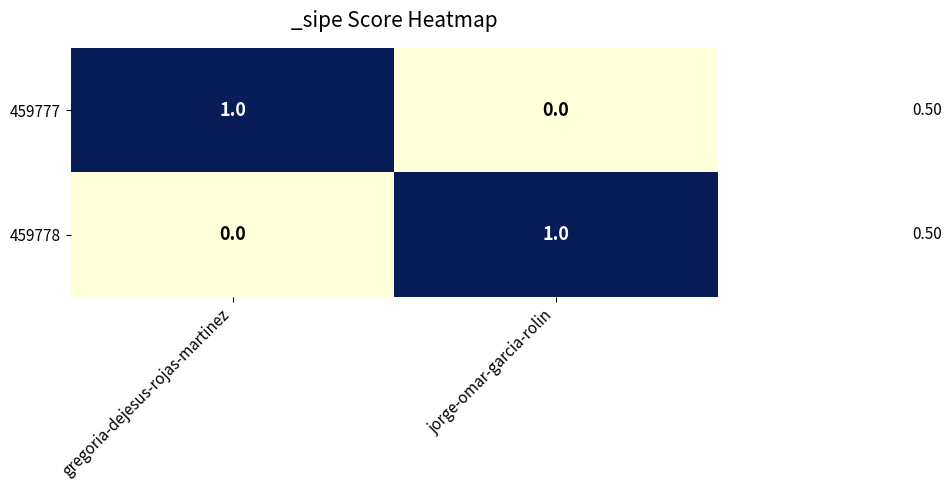

Which category has the lowest value in the 459777 series?

jorge-omar-garcia-rolin